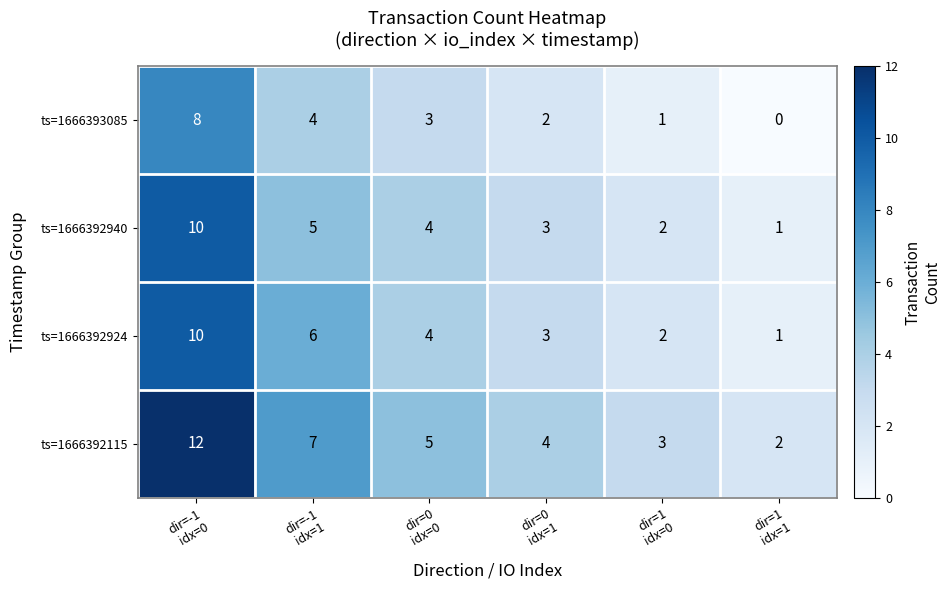

What is the average value of the ts=1666392940 series?

4